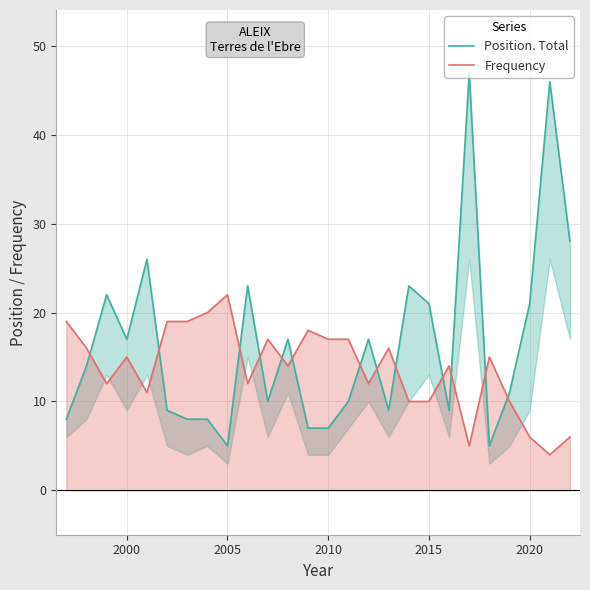

Is it true that Frequency equals 6 at 2020?

True